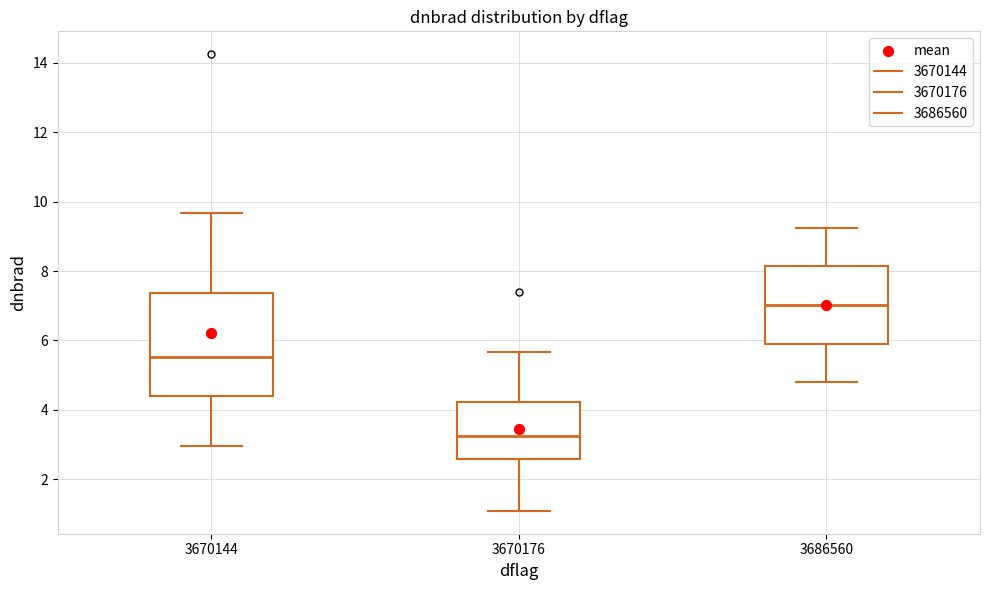

Reading left to right, transcribe this box plot: for each box, give where its median line is, the range the box spans, and where its two whiskers end, as read against the y-axis. The values are not printed on the chart, so give them approximately, as read against the axis.

3670144: median 5.6, box 4.4 to 7.4, whiskers 3.0 to 9.6
3670176: median 3.2, box 2.6 to 4.2, whiskers 1.0 to 5.6
3686560: median 7.0, box 6.0 to 8.2, whiskers 4.8 to 9.2